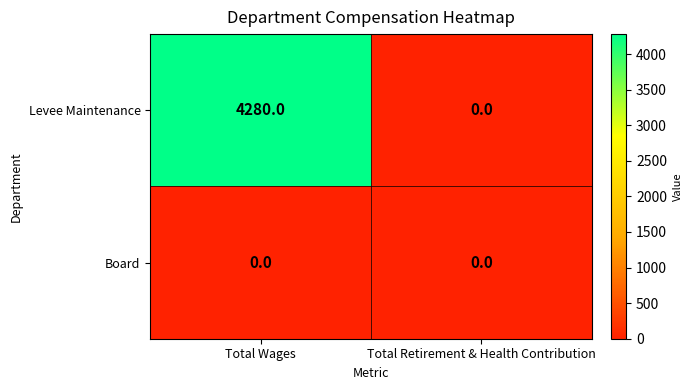

Which series has the largest range (max minus min)?

Levee Maintenance